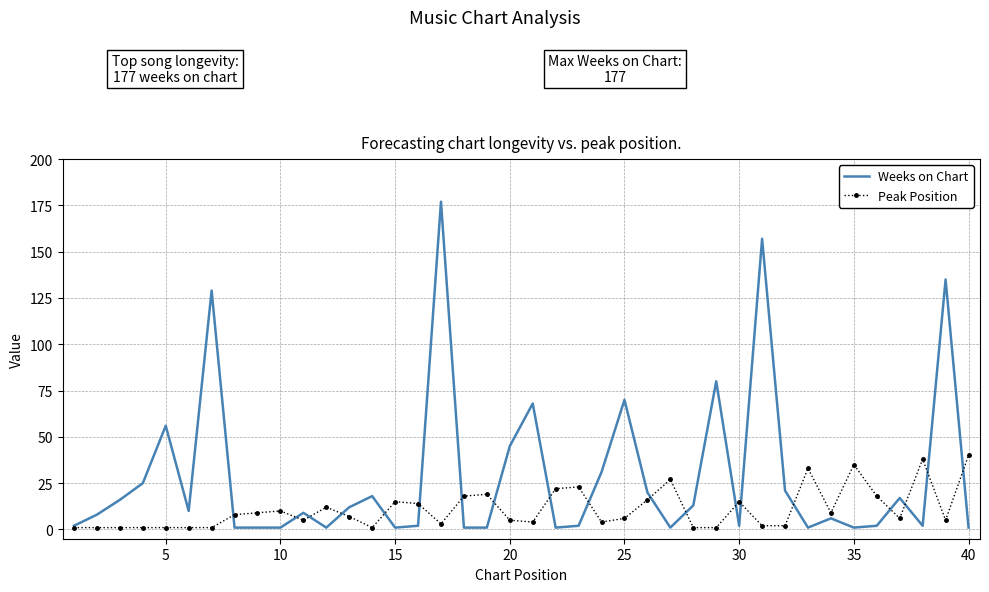

Which series has the largest range (max minus min)?

Weeks on Chart